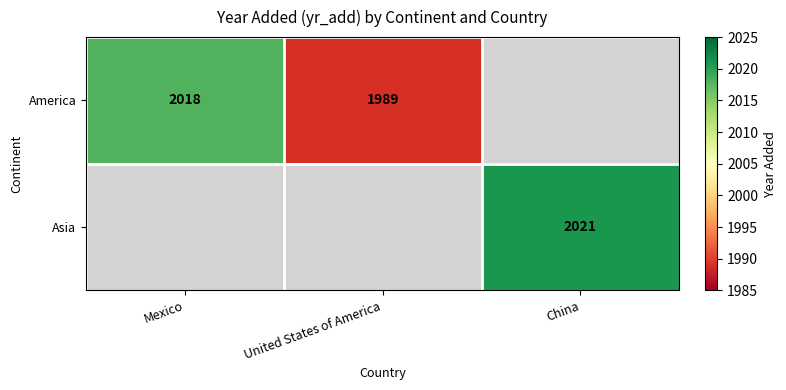

Is it true that America equals 1349 at Mexico?

False